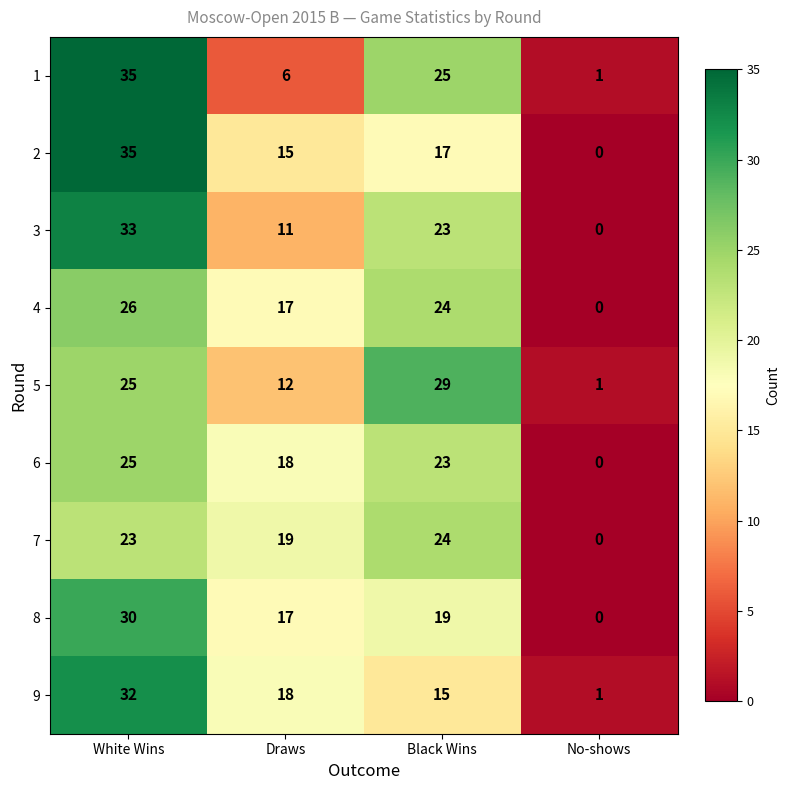

Is it true that 3 equals 23 at Black Wins?

True